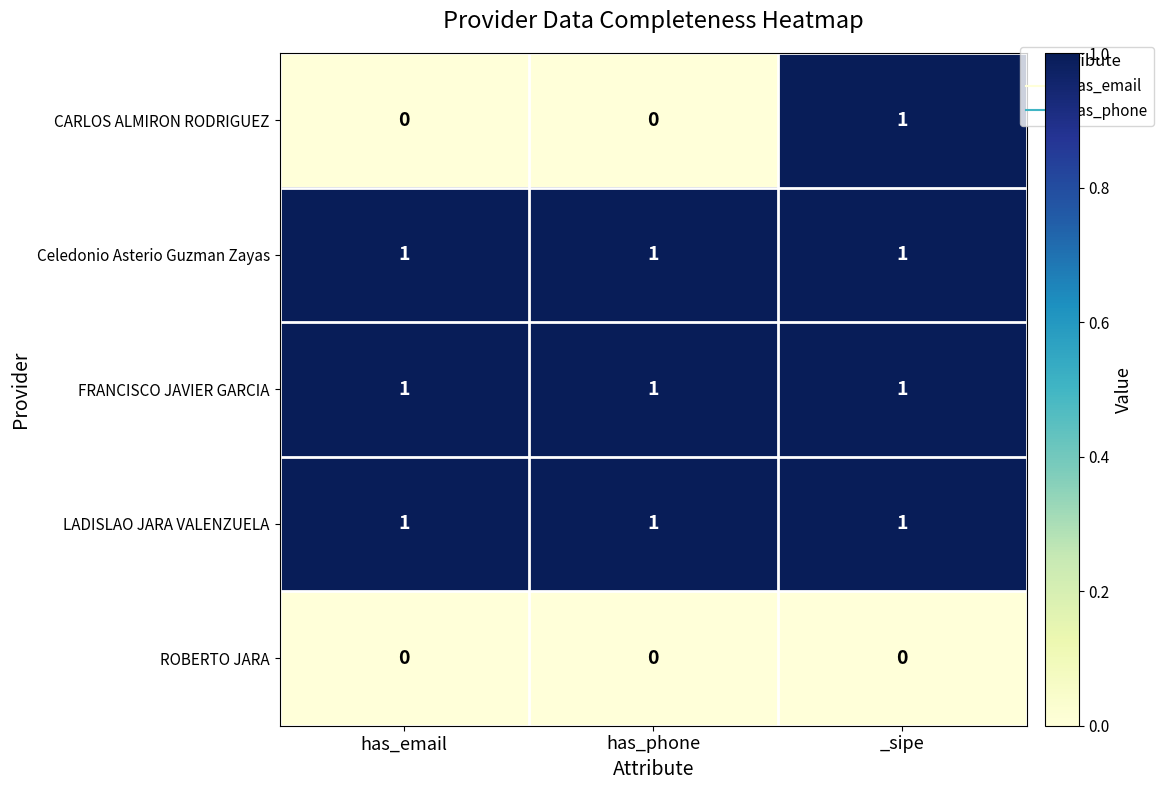

How many data points does each series have?

3